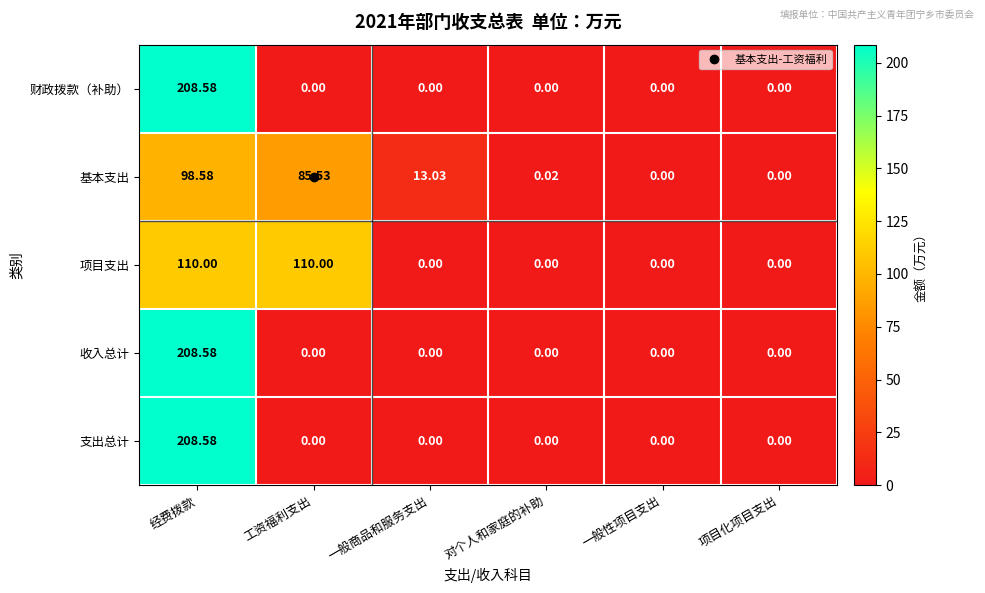

Count the number of categories in the chart.

6